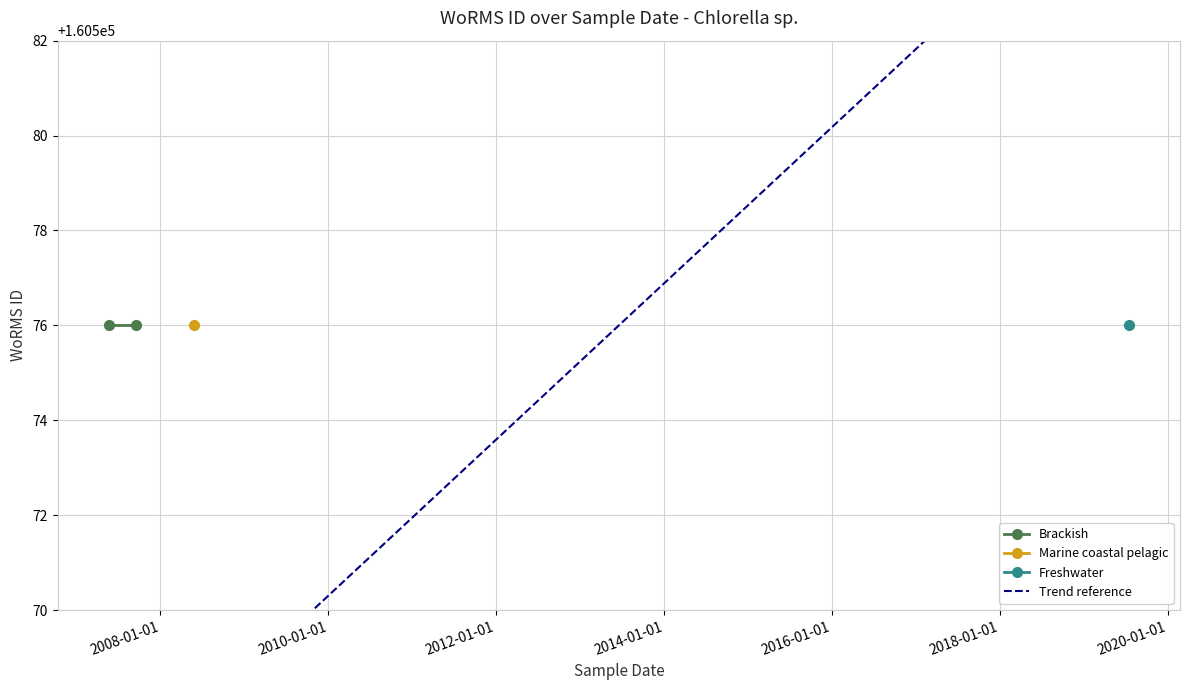

How many lines are shown in the chart?

2